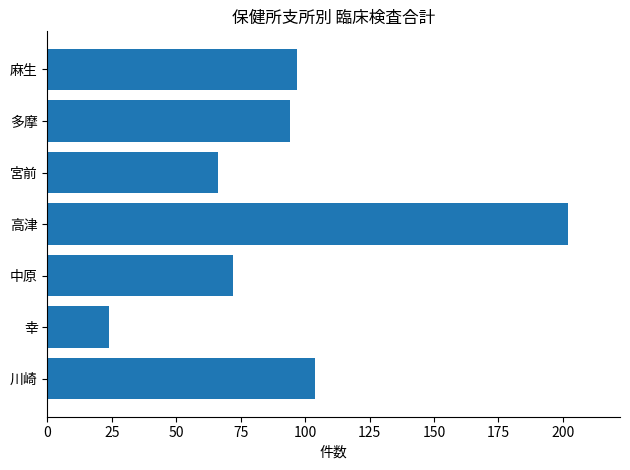

Which has a higher value, 宮前 or 高津?

高津